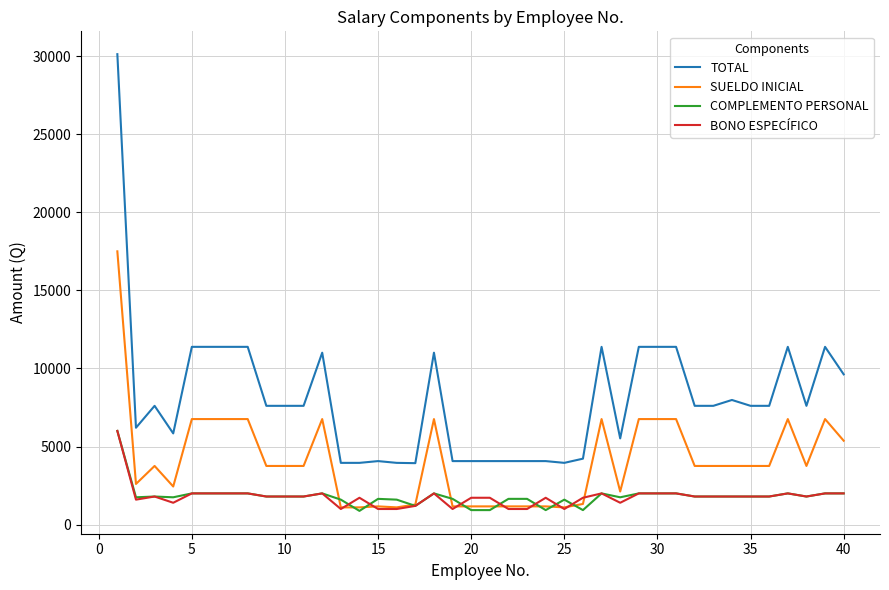

Which series has the largest total across all categories?

TOTAL